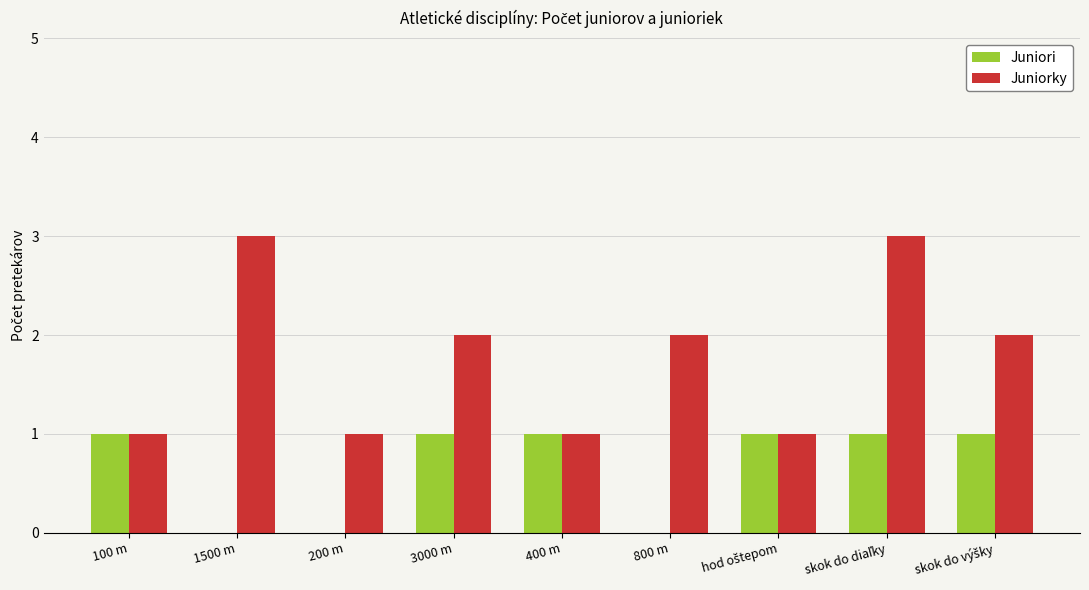

Which series has the largest total across all categories?

Juniorky